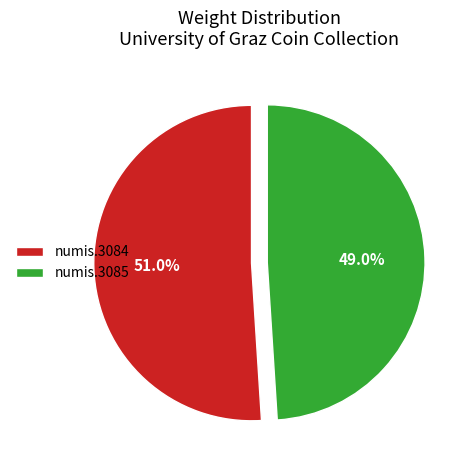

To the nearest percent, what is the difference between the numis.3085 and numis.3084 slice percentages?

2%